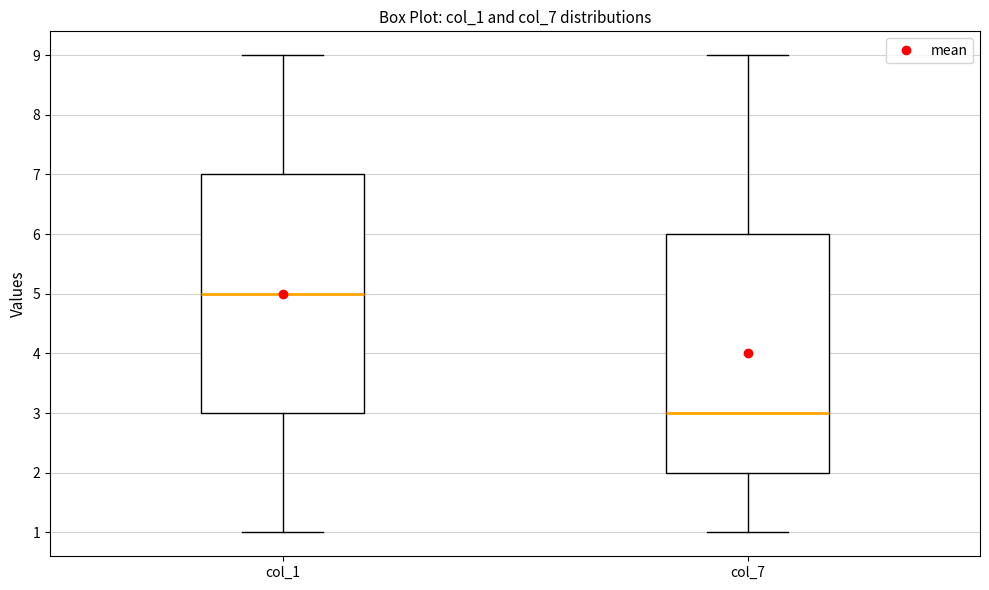

Reading left to right, read every box against the y-axis: the position of its median line, the range the box covers, and the ends of its whiskers. The values are not printed on the chart, so give them approximately, as read against the axis.

col_1: median 5, box 3 to 7, whiskers 1 to 9
col_7: median 3, box 2 to 6, whiskers 1 to 9